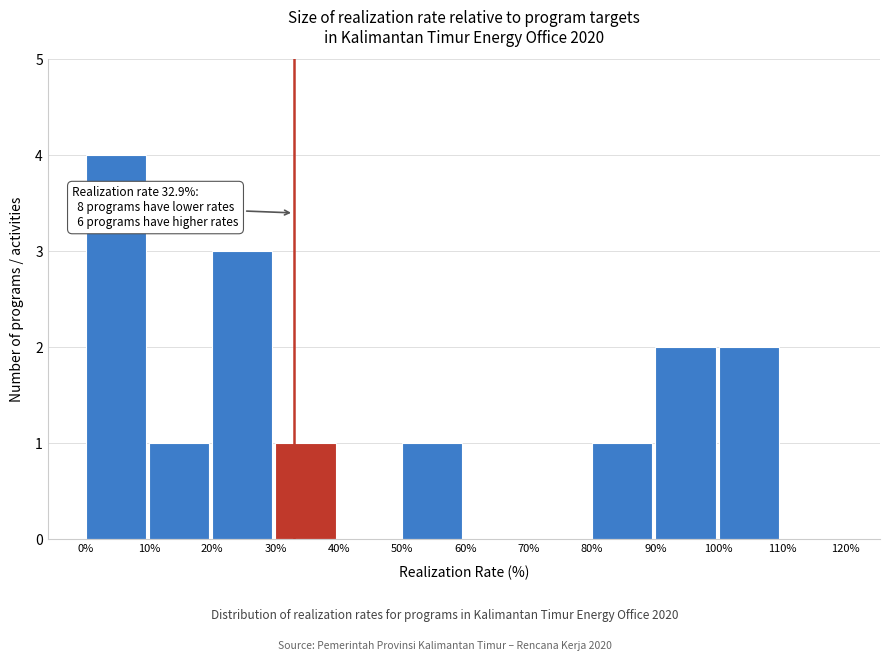

Which range on the x-axis has the tallest bar?

0% to 10%